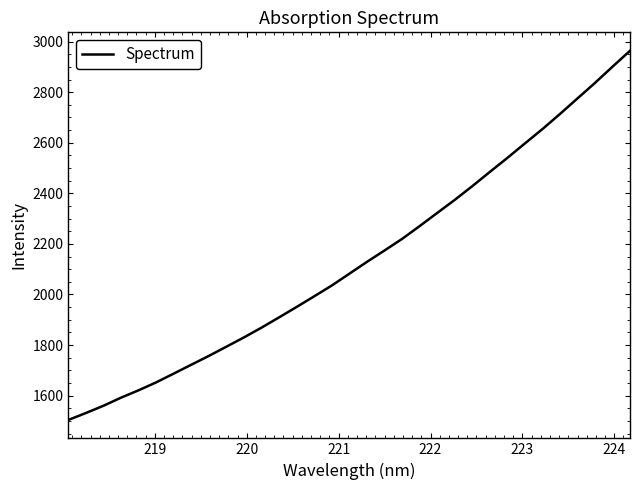

Reading left to right, list all the values displayed in this chart.

1504.0	1531.3	1560.1	1592.1	1621.3	1652.5	1687.3	1722.3	1757.2	1793.8	1830.5	1869.1	1909.6	1950.9	1992.9	2035.5	2082.2	2128.9	2173.8	2219.6	2270.2	2322.2	2373.8	2428.0	2484.3	2539.7	2597.0	2653.7	2713.4	2775.1	2836.4	2900.5	2963.6